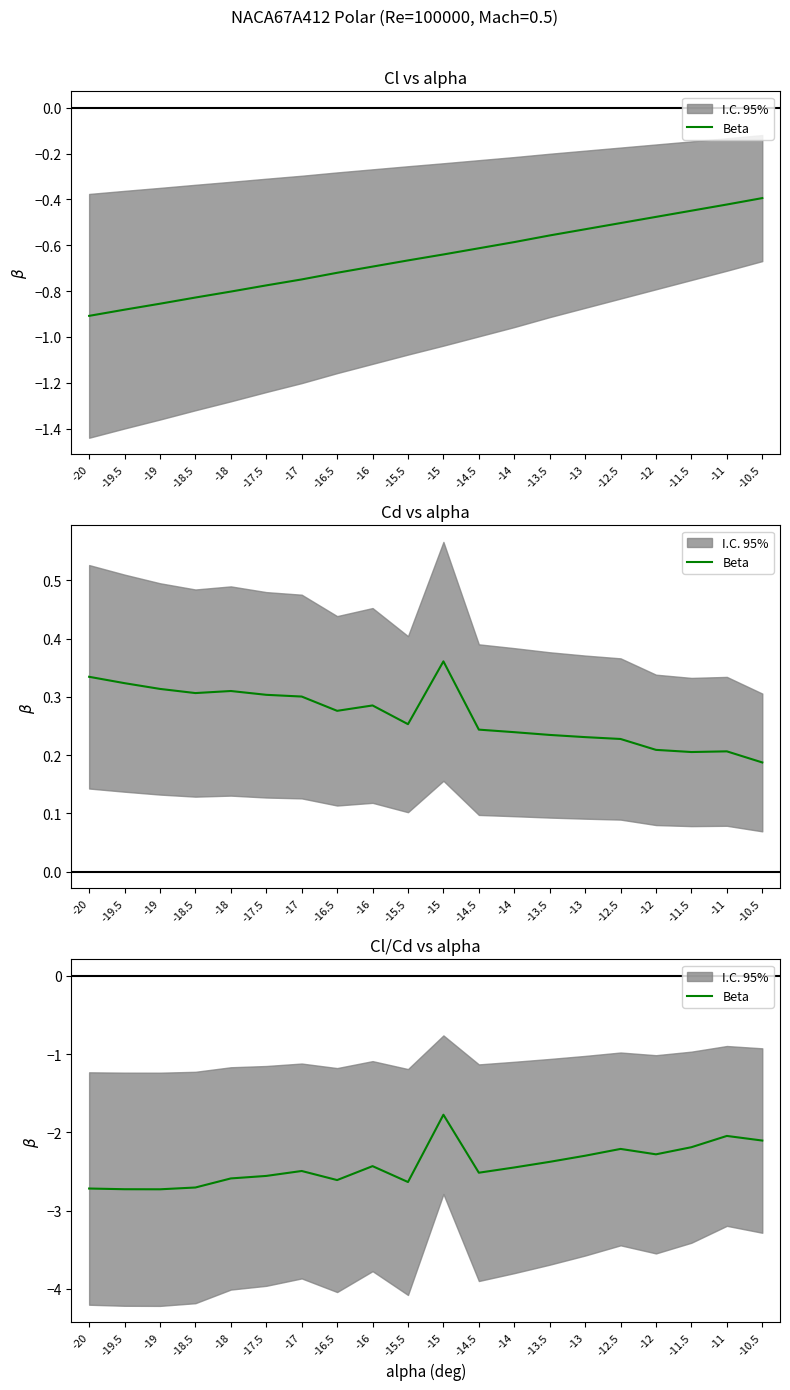

How many data points does each series have?

20